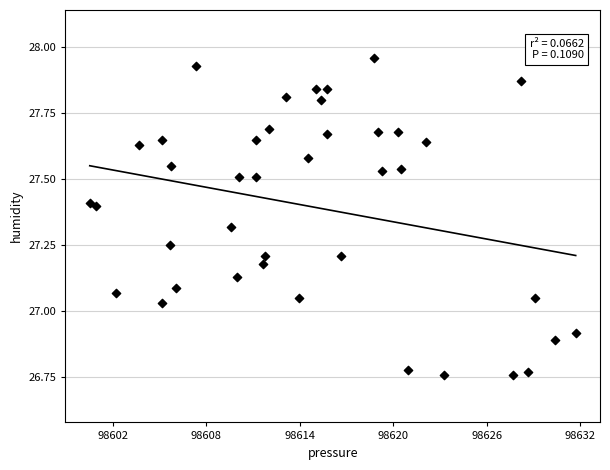

What is the range of X values (max minus min)?

31.2